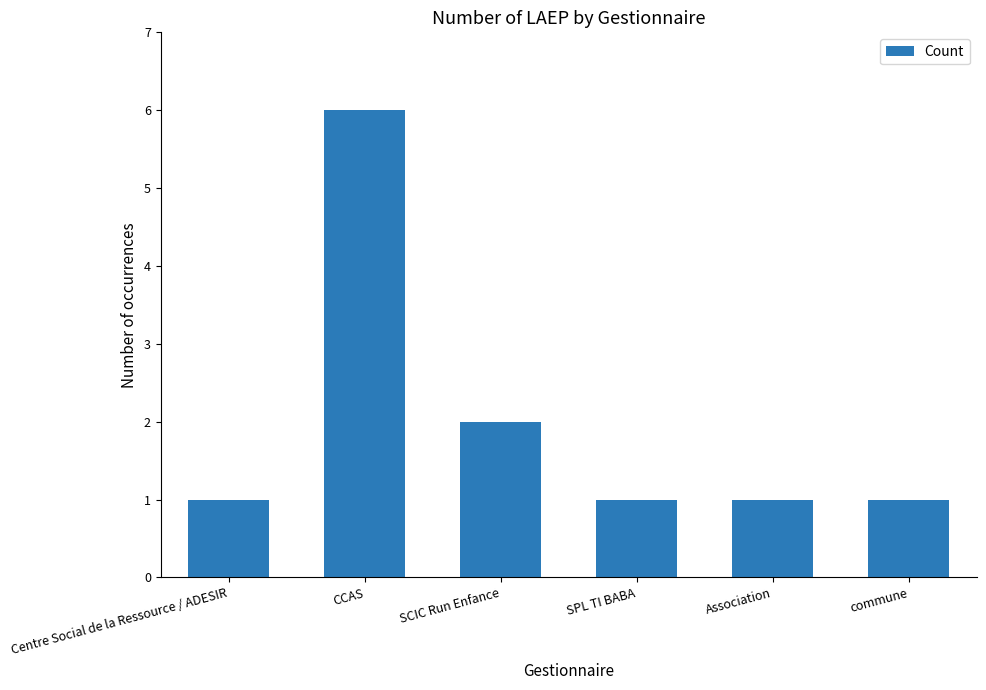

Count the values in the range 1 to 2.

5